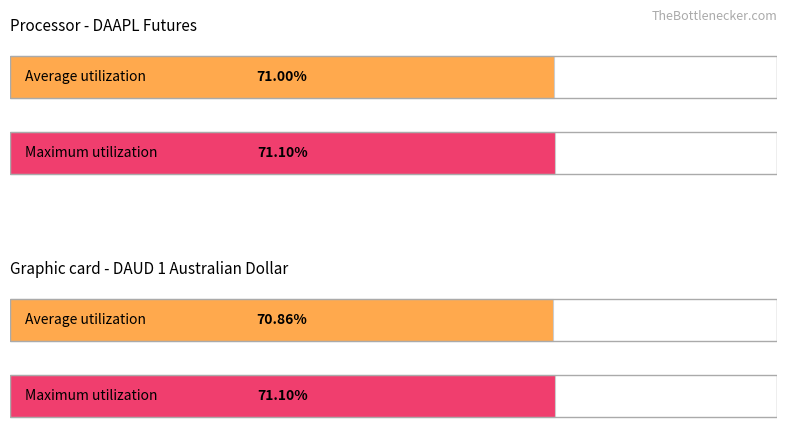

Between Futures and USD, which is larger?

Futures